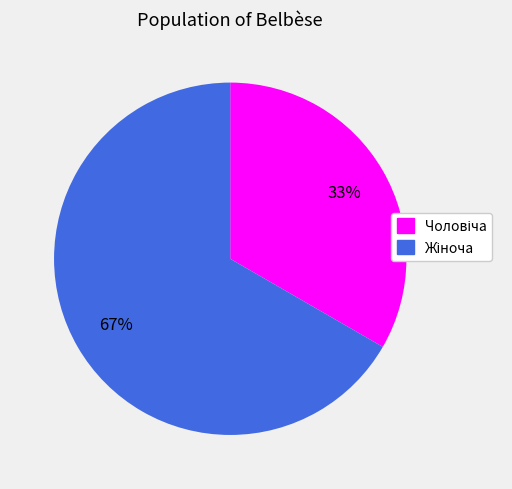

Does any single category account for the majority?

Yes